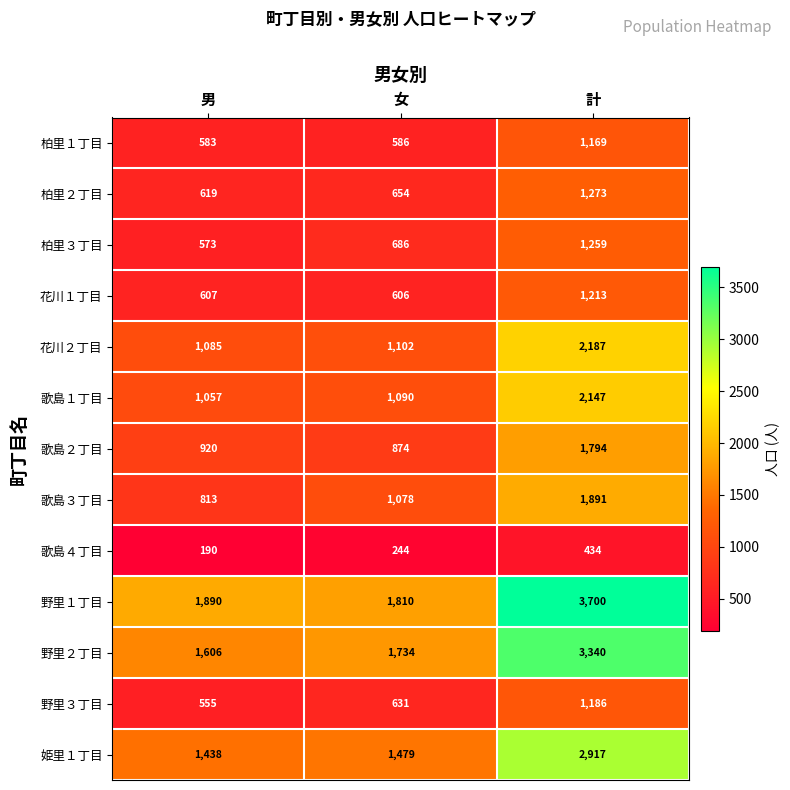

Count the number of categories in the chart.

3